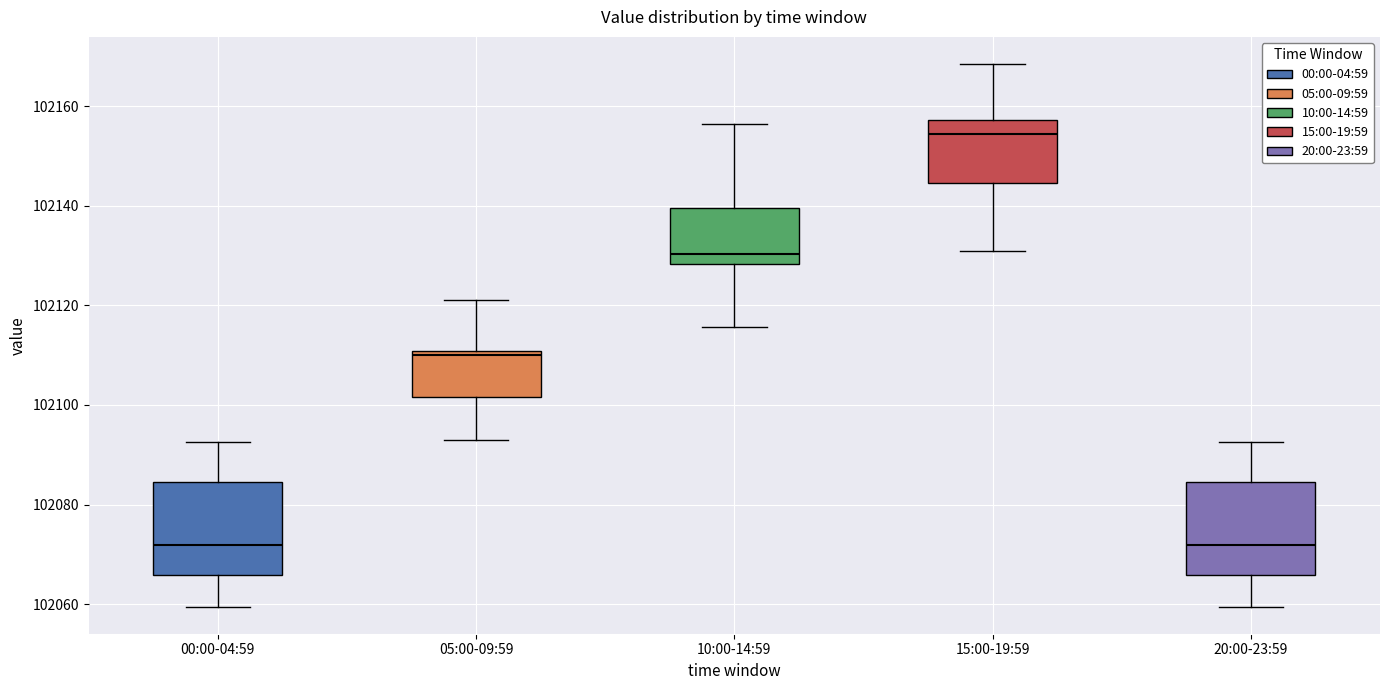

Where does the lower whisker of the box for 00:00-04:59 end on the y-axis? The values are not printed on the chart, so give them approximately, as read against the axis.

102060